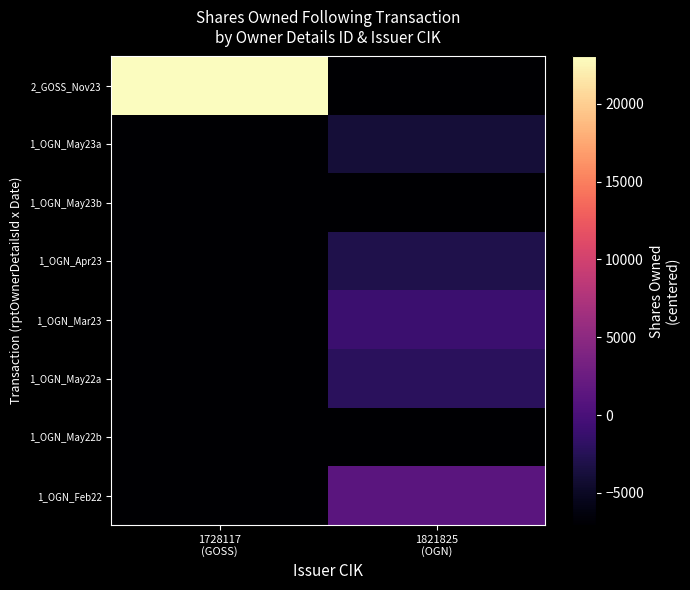

Rank the series at 1821825 (OGN) from lowest to highest value.

1_OGN_May22b, 1_OGN_May23b, 2_GOSS_Nov23, 1_OGN_May23a, 1_OGN_Apr23, 1_OGN_May22a, 1_OGN_Mar23, 1_OGN_Feb22